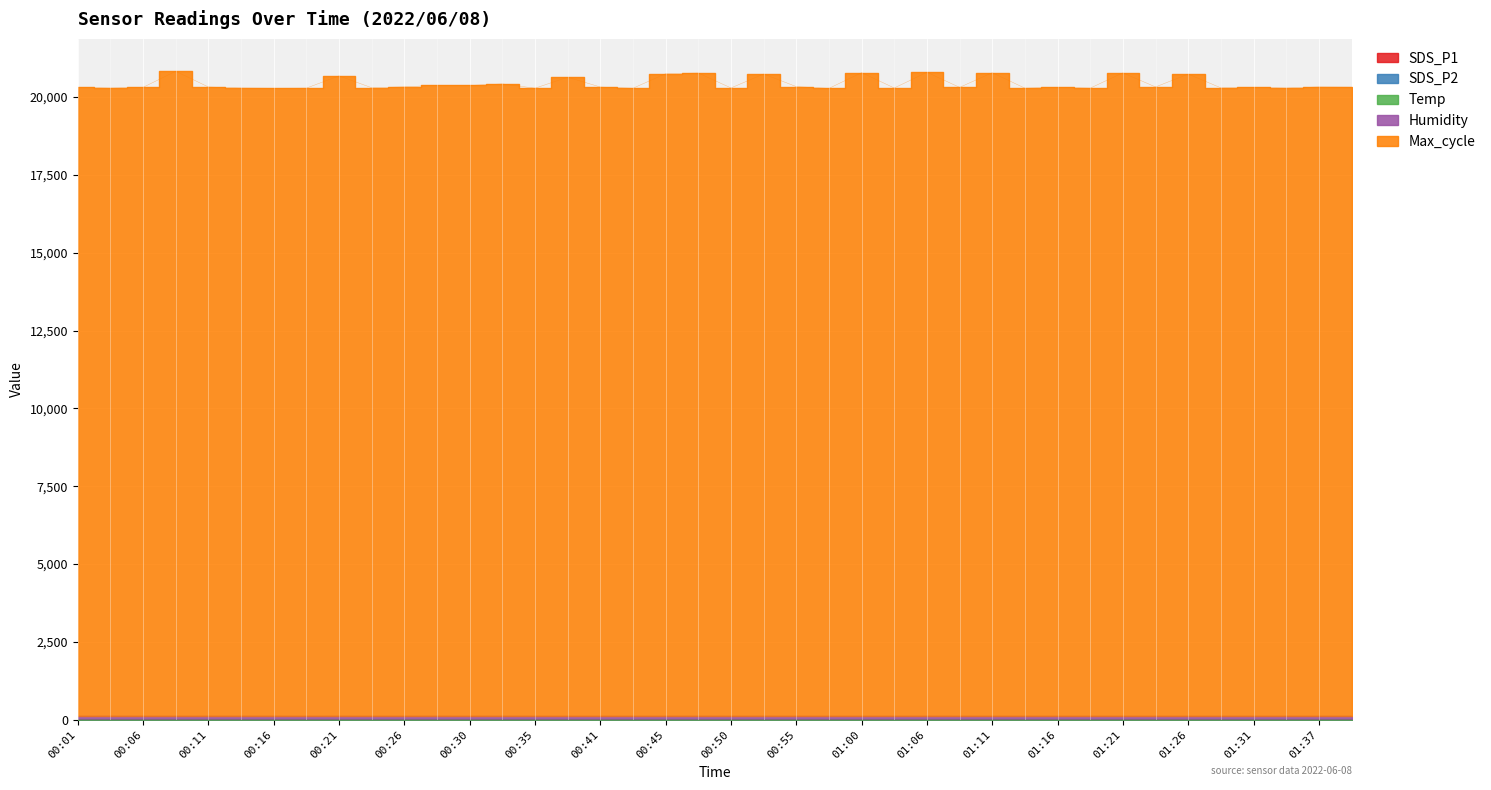

At how many categories does at least one series exceed 16656?

40